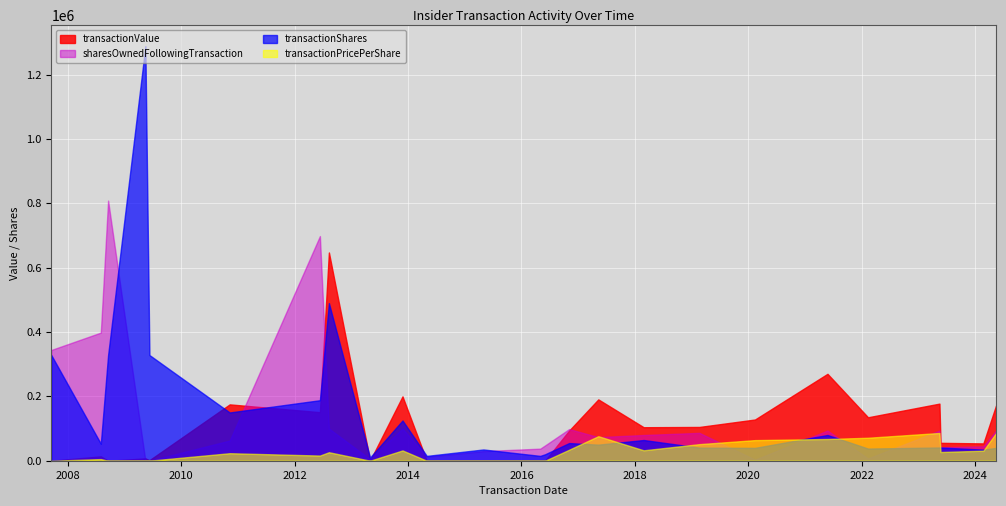

The value of transactionValue at 2008-08-01 is 17648.5. True or false?

False